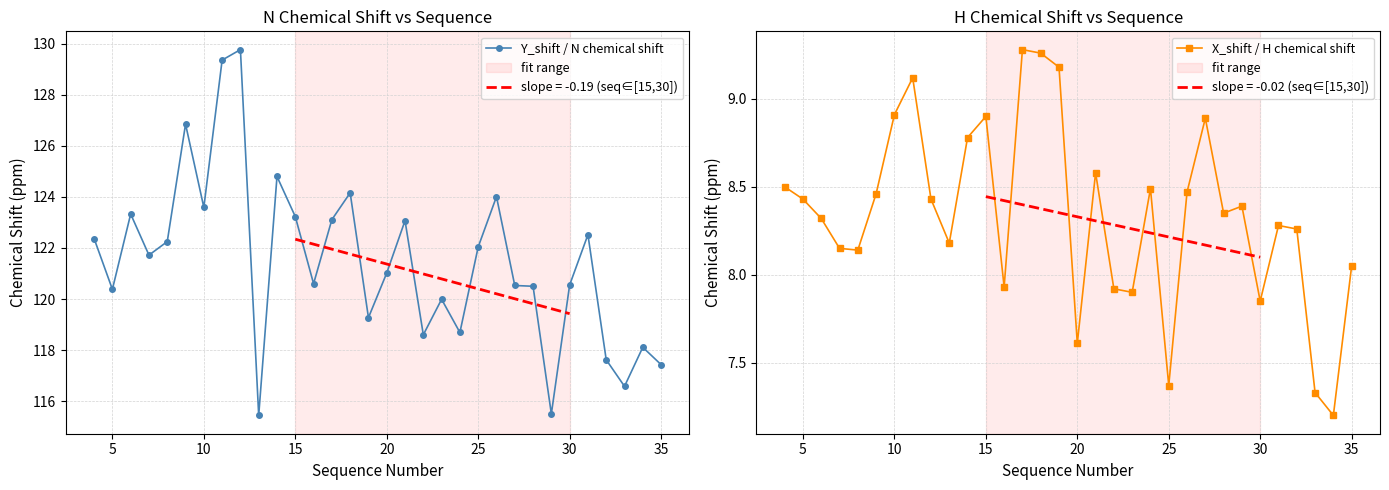

True or false: Y_shift / N chemical shift has more than 2 interior local peaks.

True